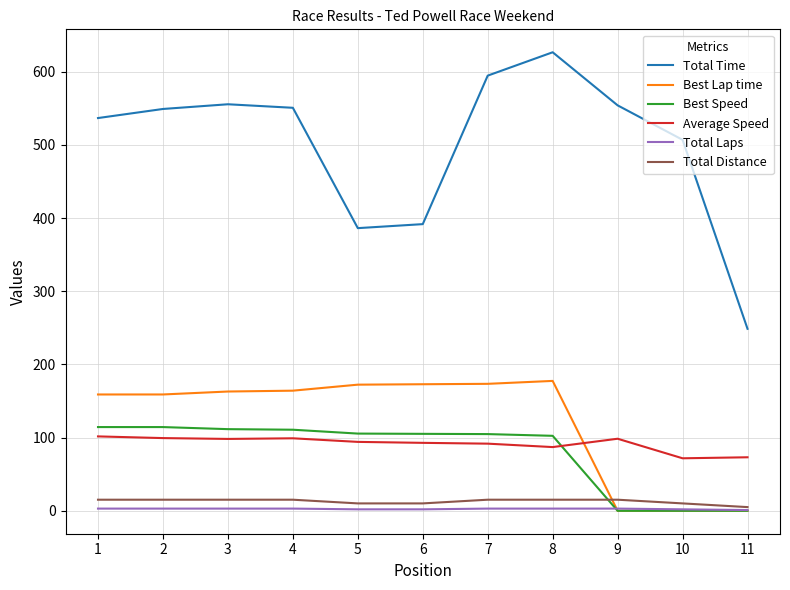

Count the number of categories in the chart.

11